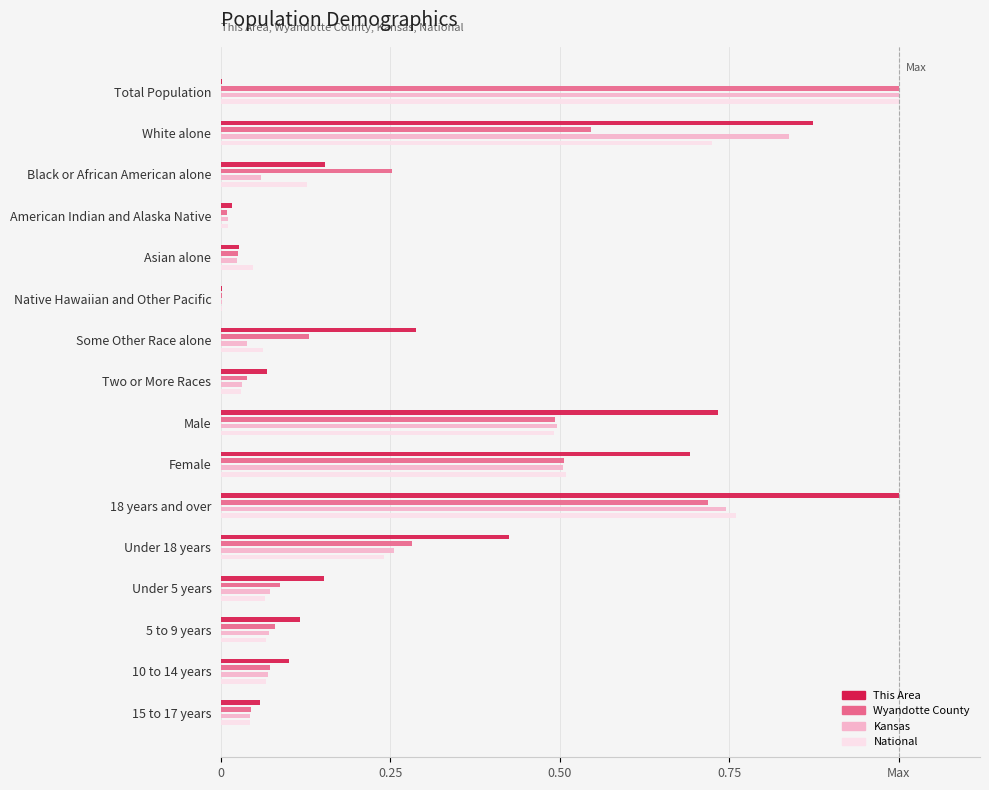

What are all the series names shown in the legend?

This Area, Wyandotte County, Kansas, National